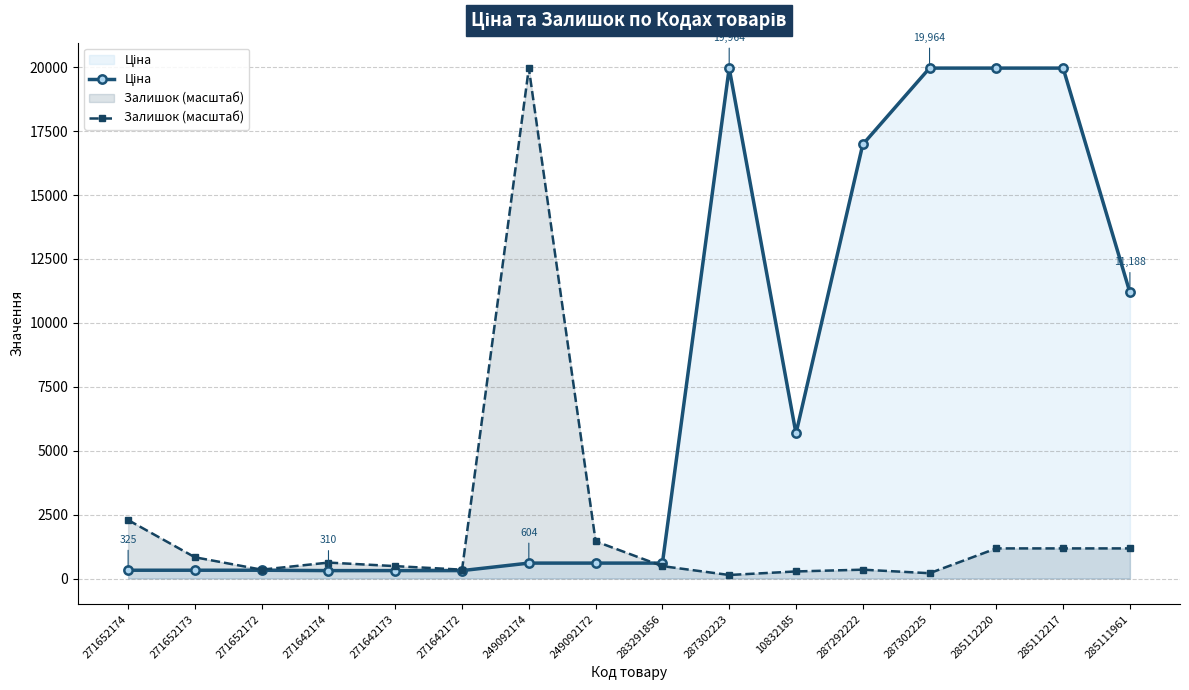

How many interior local peaks does the Ціна series have?

1